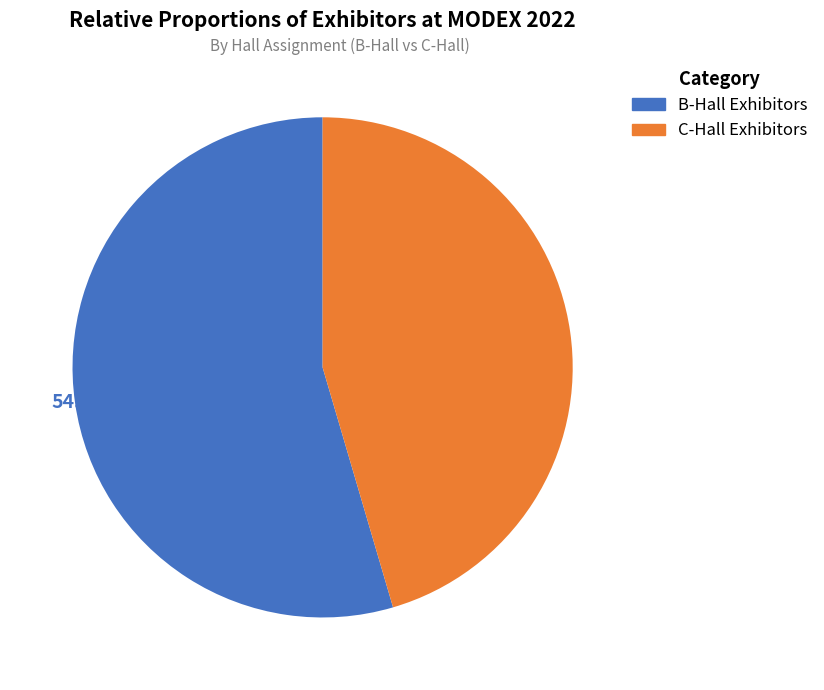

Is there a majority slice in this chart?

Yes